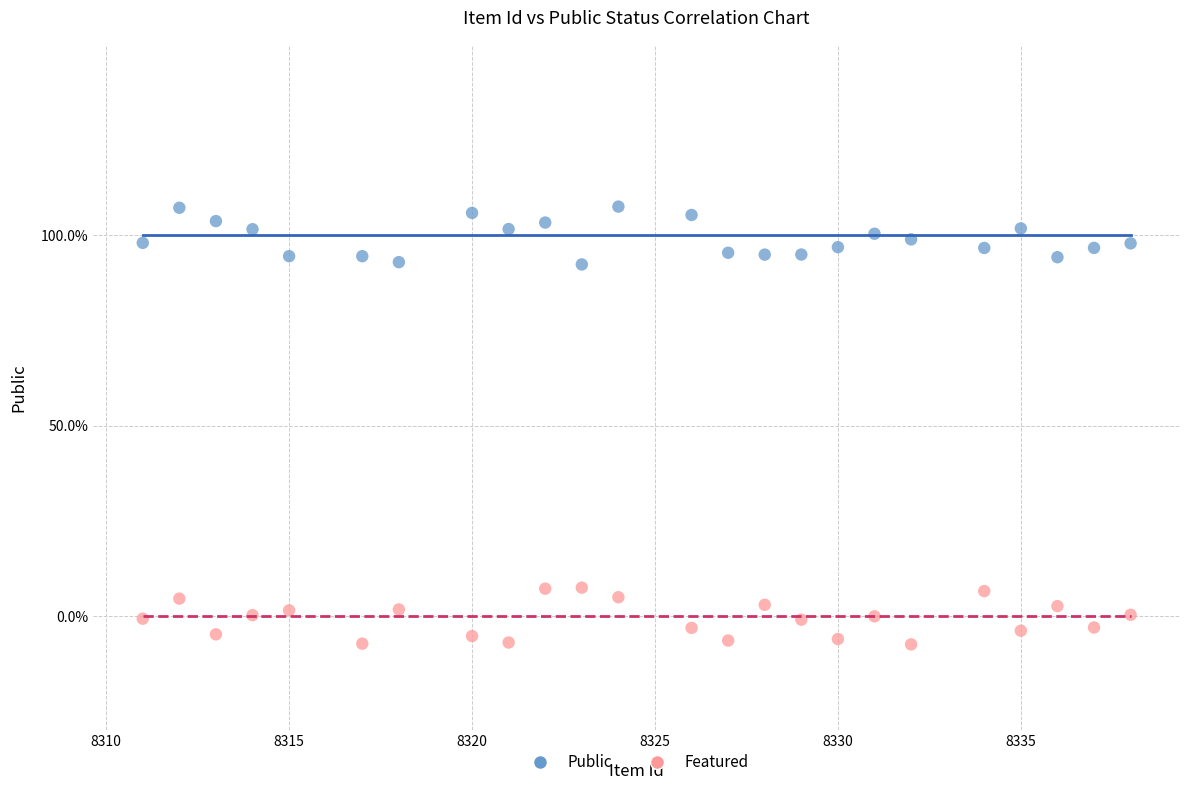

Which series contains the highest Y value?

Public